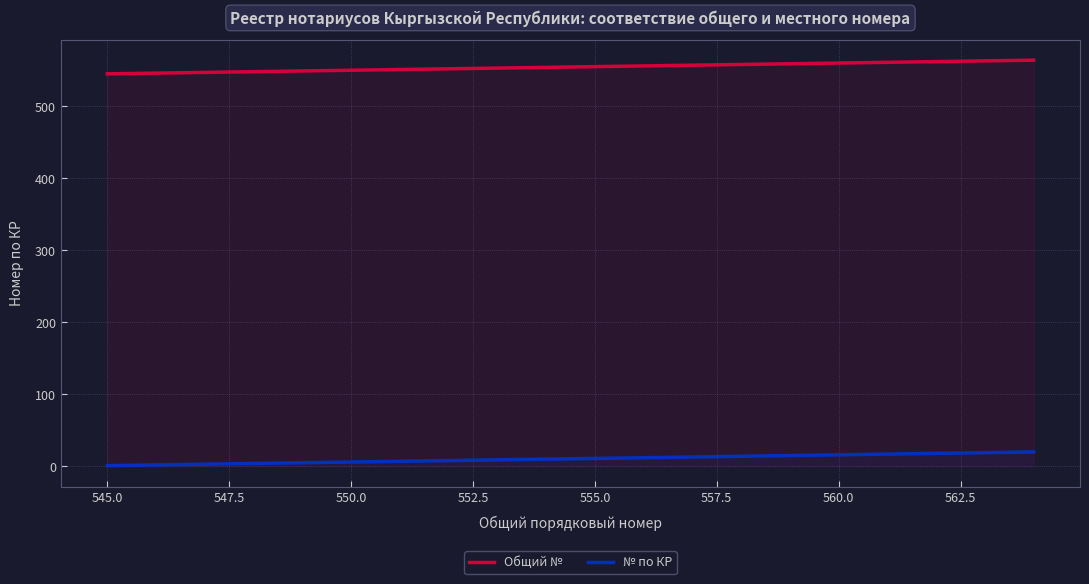

What is the difference between the maximum and minimum values in the № по КР series?

19